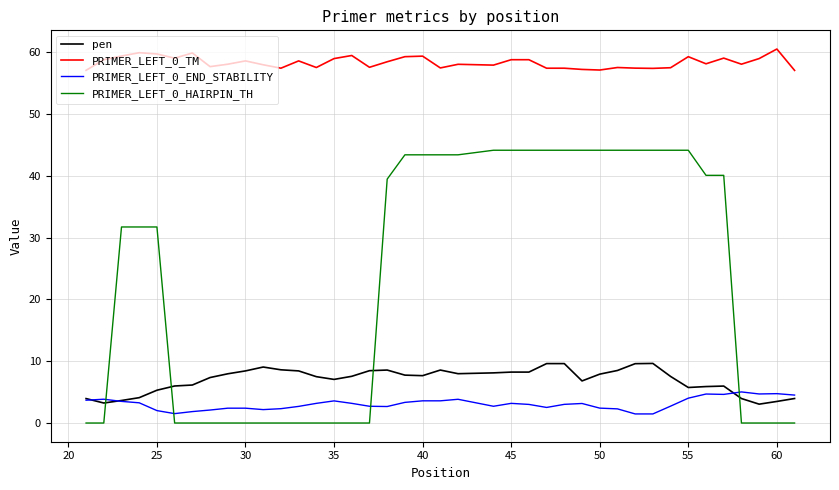

True or false: pen and PRIMER_LEFT_0_TM intersect in this chart.

False